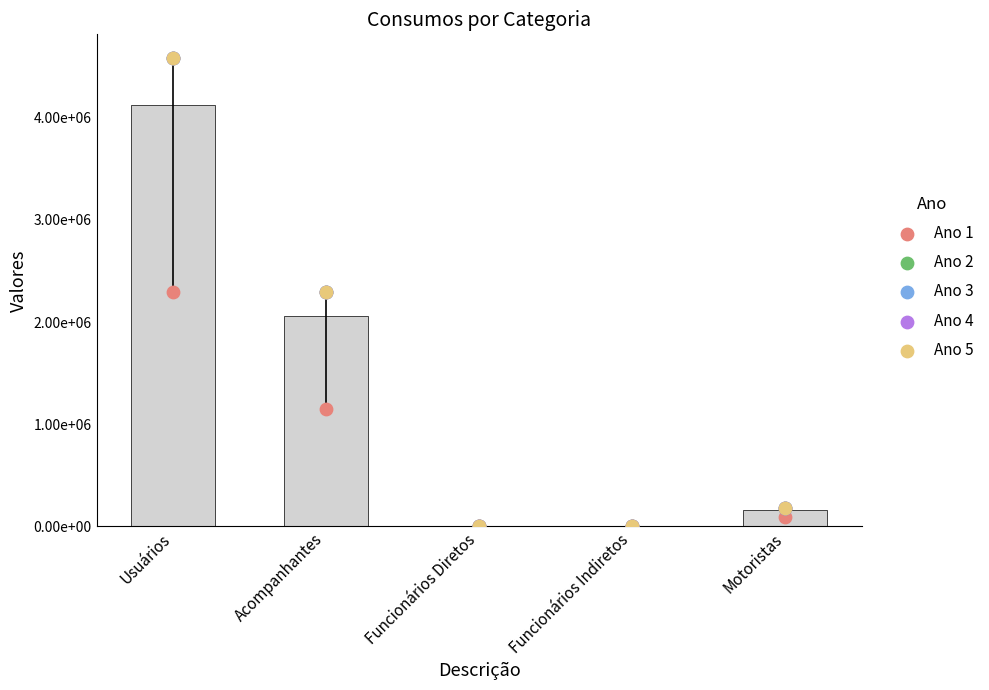

Which series has the largest Y range (max minus min)?

Ano 3